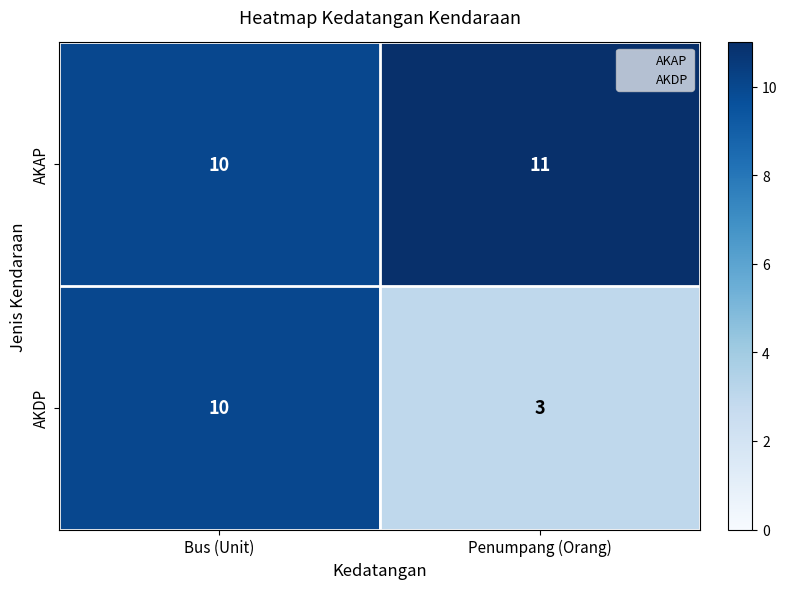

What is the approximate value of AKDP at Penumpang (Orang)?

3